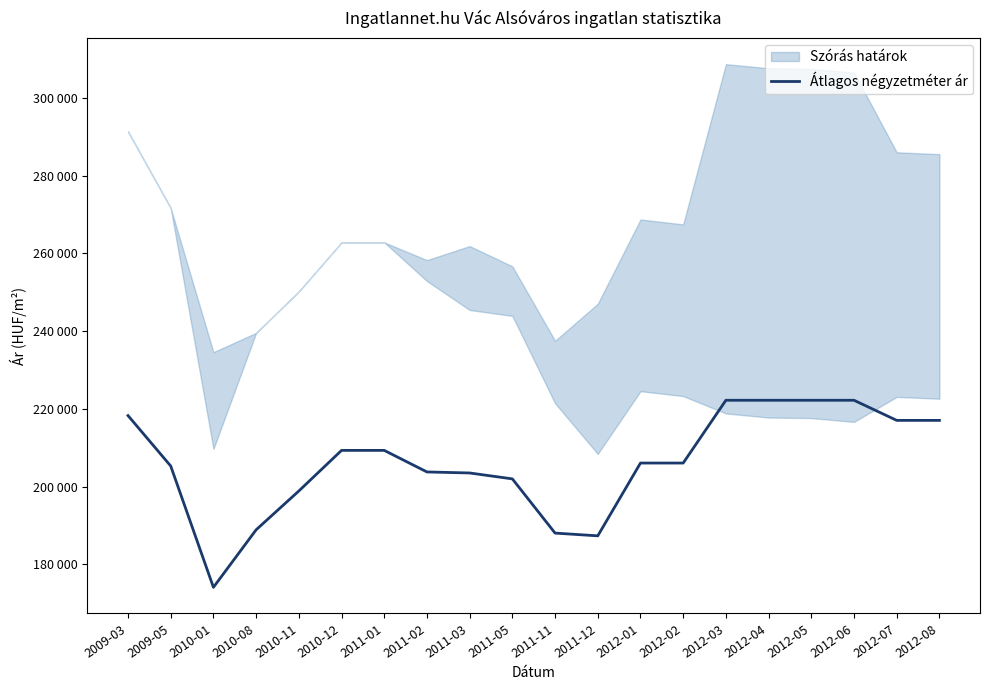

The chart shows a value of 308209 at 2010-01. True or false?

False